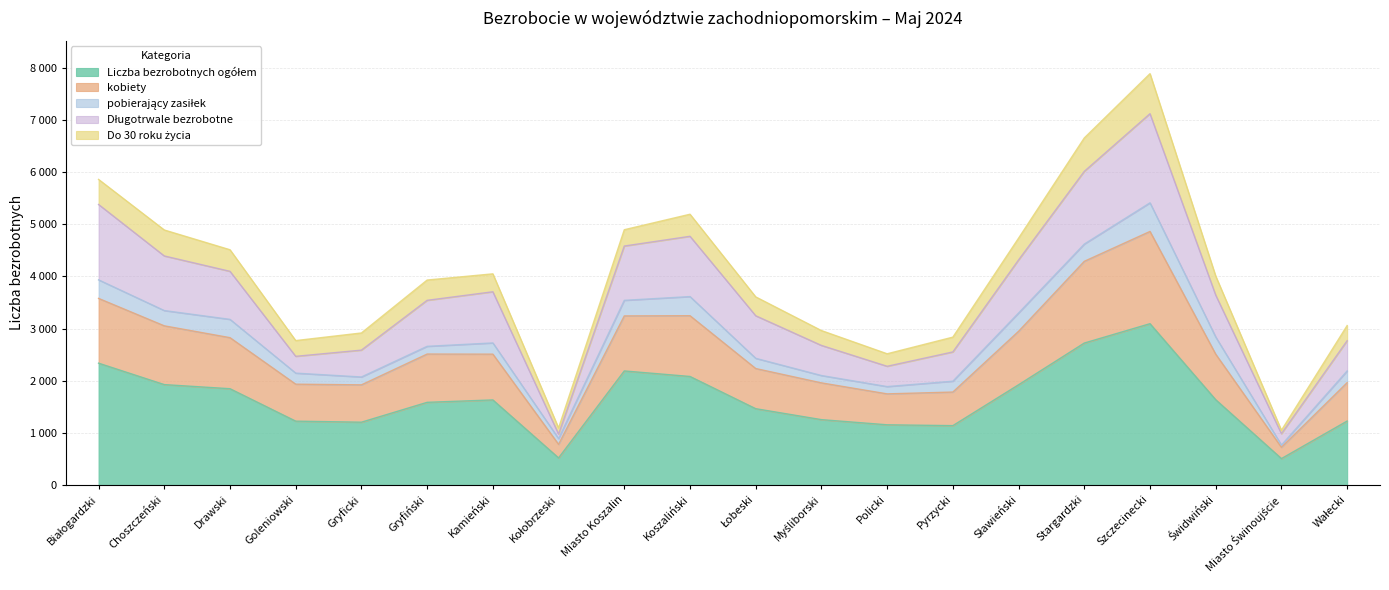

The Długotrwale bezrobotne series shows 3245 at Łobeski. True or false?

True